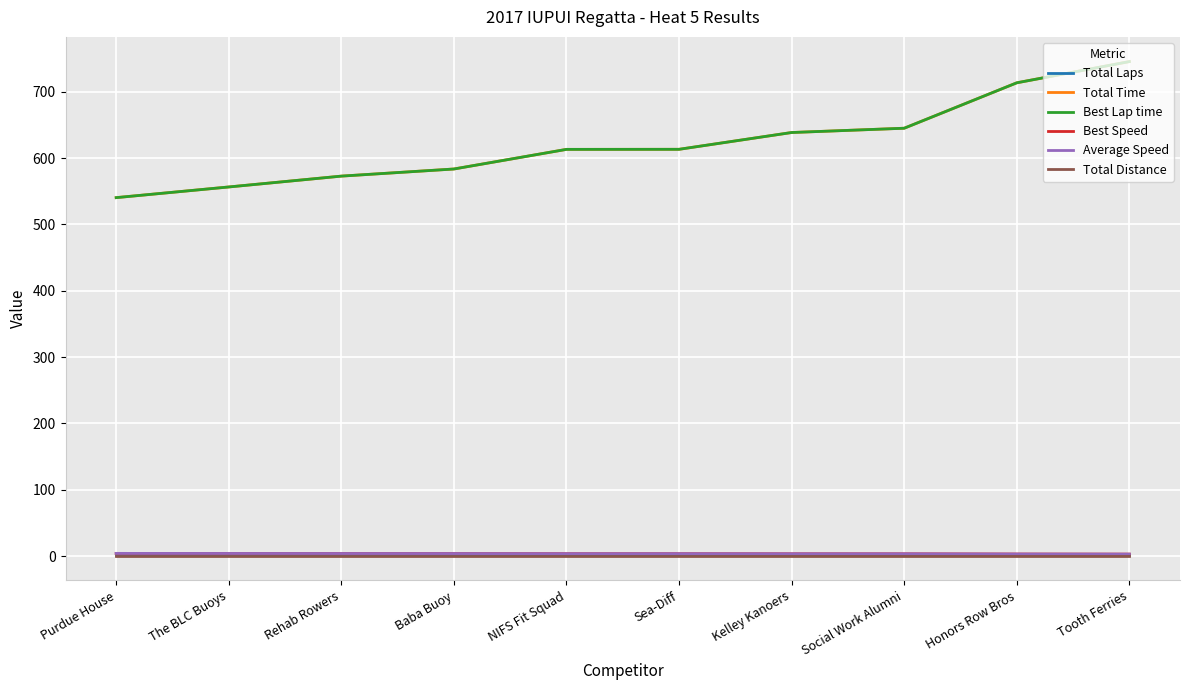

How many lines are shown in the chart?

6